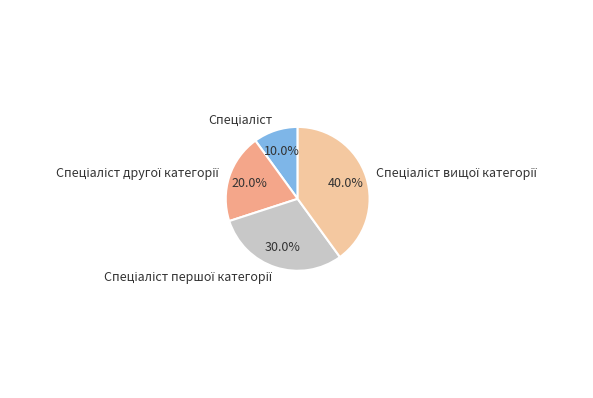

Does any single category account for the majority?

No